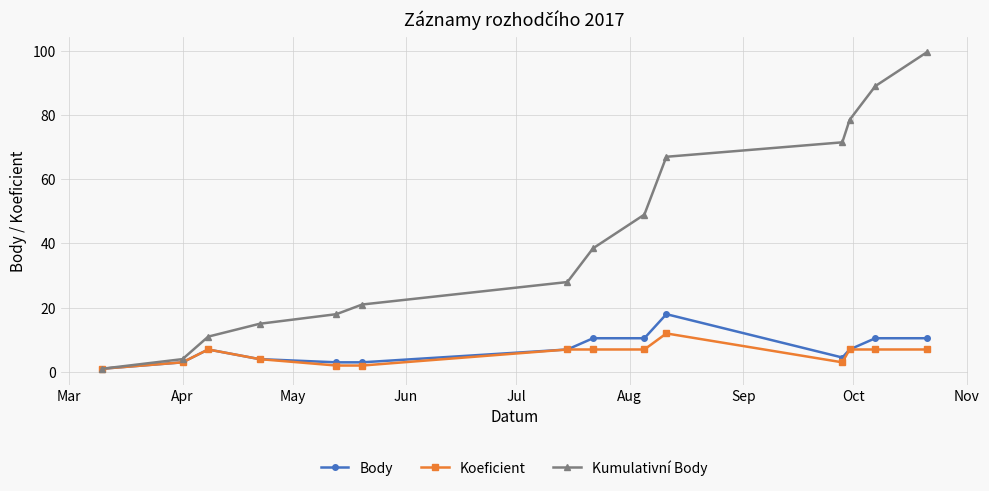

What is the minimum value shown in the chart?

1.0